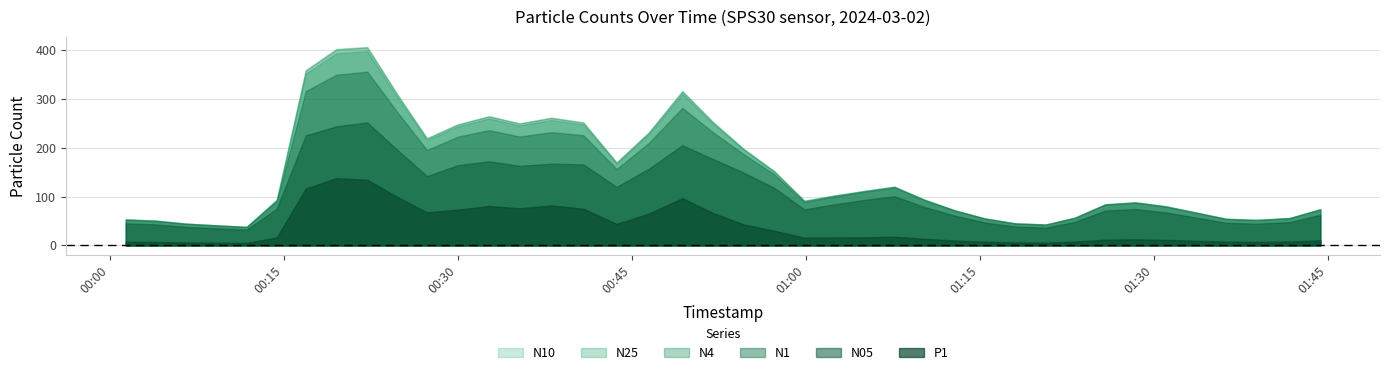

At how many categories does at least one series exceed 383?

2